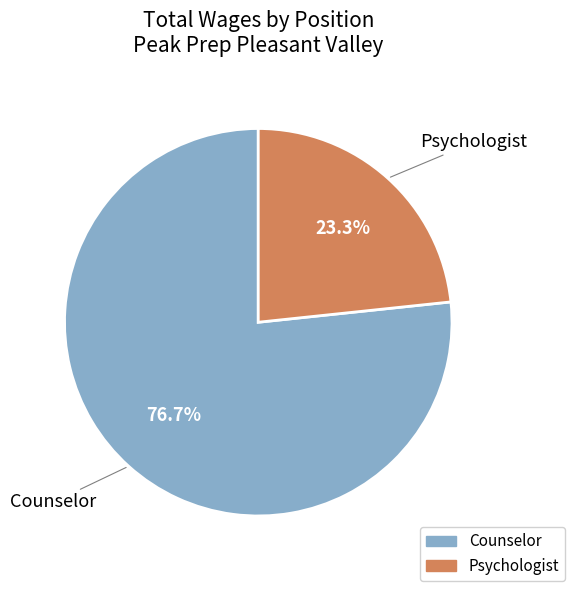

Is it true that Counselor is 77% of the pie?

True